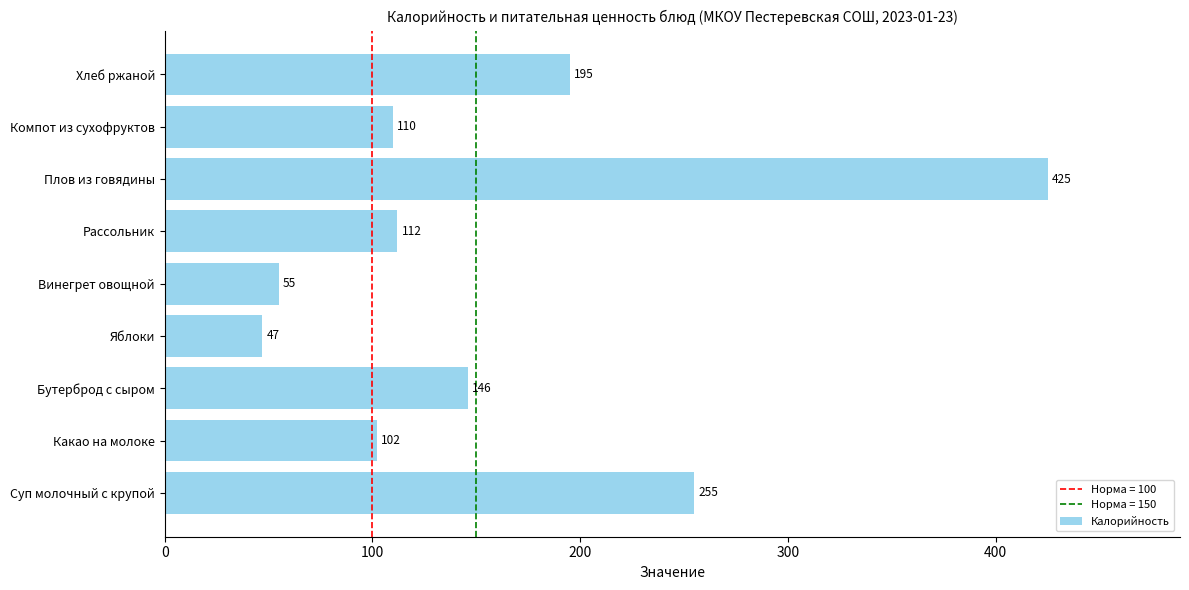

True or false: the data shows 102 at Какао на молоке.

True